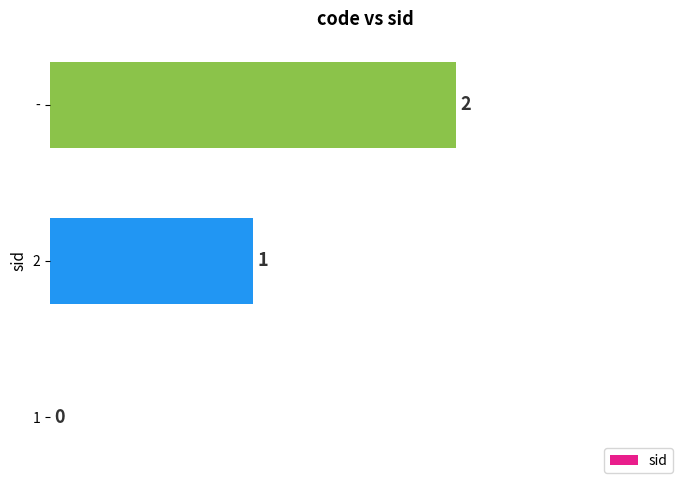

The value at 1 is 1. True or false?

False